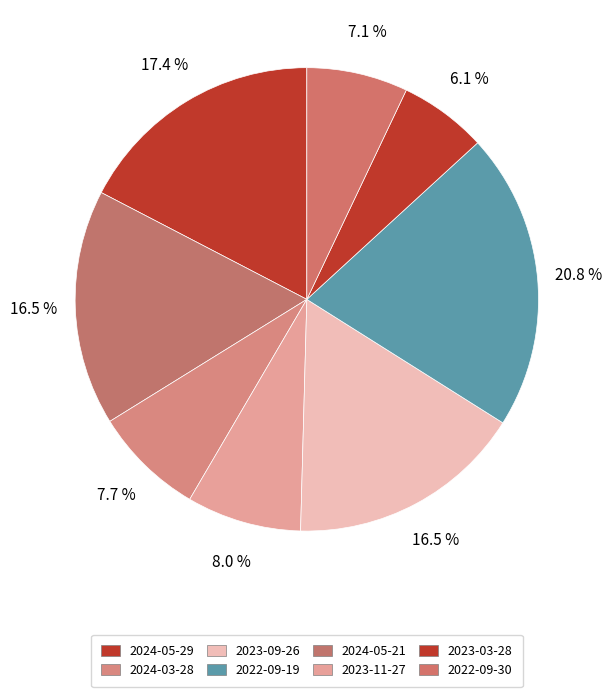

How many slices are in this pie chart?

8